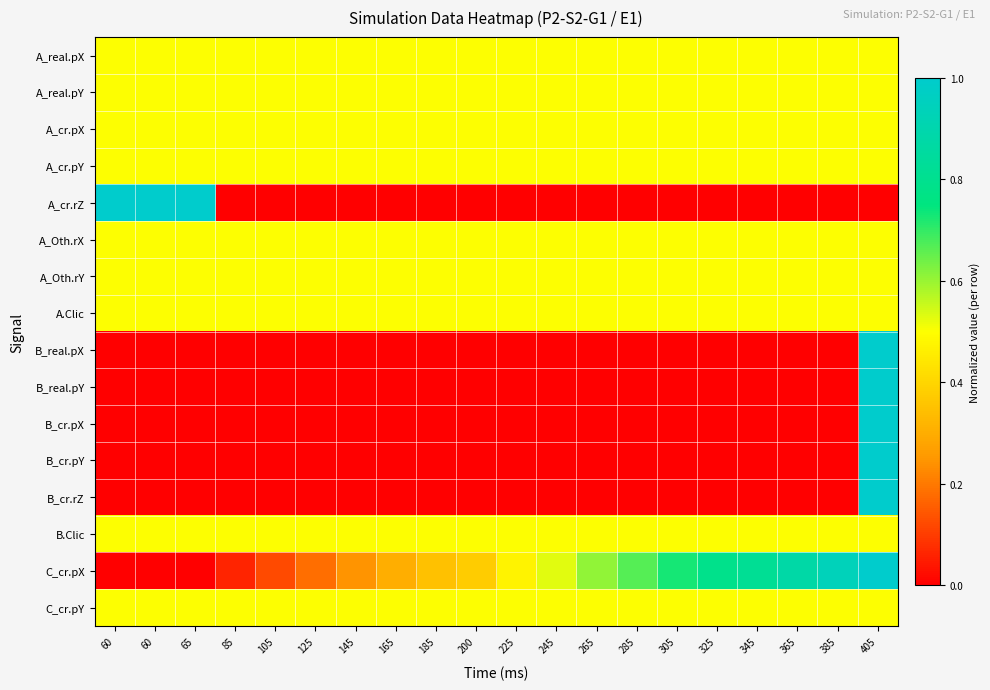

Reading left to right, transcribe all the data shown in this chart.

A_real.pX: 60=0.5	60=0.5	65=0.5	85=0.5	105=0.5	125=0.5	145=0.5	165=0.5	185=0.5	200=0.5	225=0.5	245=0.5	265=0.5	285=0.5	305=0.5	325=0.5	345=0.5	365=0.5	385=0.5	405=0.5
A_real.pY: 60=0.5	60=0.5	65=0.5	85=0.5	105=0.5	125=0.5	145=0.5	165=0.5	185=0.5	200=0.5	225=0.5	245=0.5	265=0.5	285=0.5	305=0.5	325=0.5	345=0.5	365=0.5	385=0.5	405=0.5
A_cr.pX: 60=0.5	60=0.5	65=0.5	85=0.5	105=0.5	125=0.5	145=0.5	165=0.5	185=0.5	200=0.5	225=0.5	245=0.5	265=0.5	285=0.5	305=0.5	325=0.5	345=0.5	365=0.5	385=0.5	405=0.5
A_cr.pY: 60=0.5	60=0.5	65=0.5	85=0.5	105=0.5	125=0.5	145=0.5	165=0.5	185=0.5	200=0.5	225=0.5	245=0.5	265=0.5	285=0.5	305=0.5	325=0.5	345=0.5	365=0.5	385=0.5	405=0.5
A_cr.rZ: 60=1.0	60=1.0	65=1.0	85=0.0	105=0.0	125=0.0	145=0.0	165=0.0	185=0.0	200=0.0	225=0.0	245=0.0	265=0.0	285=0.0	305=0.0	325=0.0	345=0.0	365=0.0	385=0.0	405=0.0
A_Oth.rX: 60=0.5	60=0.5	65=0.5	85=0.5	105=0.5	125=0.5	145=0.5	165=0.5	185=0.5	200=0.5	225=0.5	245=0.5	265=0.5	285=0.5	305=0.5	325=0.5	345=0.5	365=0.5	385=0.5	405=0.5
A_Oth.rY: 60=0.5	60=0.5	65=0.5	85=0.5	105=0.5	125=0.5	145=0.5	165=0.5	185=0.5	200=0.5	225=0.5	245=0.5	265=0.5	285=0.5	305=0.5	325=0.5	345=0.5	365=0.5	385=0.5	405=0.5
A.Clic: 60=0.5	60=0.5	65=0.5	85=0.5	105=0.5	125=0.5	145=0.5	165=0.5	185=0.5	200=0.5	225=0.5	245=0.5	265=0.5	285=0.5	305=0.5	325=0.5	345=0.5	365=0.5	385=0.5	405=0.5
B_real.pX: 60=0.0	60=0.0	65=0.0	85=0.0	105=0.0	125=0.0	145=0.0	165=0.0	185=0.0	200=0.0	225=0.0	245=0.0	265=0.0	285=0.0	305=0.0	325=0.0	345=0.0	365=0.0	385=0.0	405=1.0
B_real.pY: 60=0.0	60=0.0	65=0.0	85=0.0	105=0.0	125=0.0	145=0.0	165=0.0	185=0.0	200=0.0	225=0.0	245=0.0	265=0.0	285=0.0	305=0.0	325=0.0	345=0.0	365=0.0	385=0.0	405=1.0
B_cr.pX: 60=0.0	60=0.0	65=0.0	85=0.0	105=0.0	125=0.0	145=0.0	165=0.0	185=0.0	200=0.0	225=0.0	245=0.0	265=0.0	285=0.0	305=0.0	325=0.0	345=0.0	365=0.0	385=0.0	405=1.0
B_cr.pY: 60=0.0	60=0.0	65=0.0	85=0.0	105=0.0	125=0.0	145=0.0	165=0.0	185=0.0	200=0.0	225=0.0	245=0.0	265=0.0	285=0.0	305=0.0	325=0.0	345=0.0	365=0.0	385=0.0	405=1.0
B_cr.rZ: 60=0.0	60=0.0	65=0.0	85=0.0	105=0.0	125=0.0	145=0.0	165=0.0	185=0.0	200=0.0	225=0.0	245=0.0	265=0.0	285=0.0	305=0.0	325=0.0	345=0.0	365=0.0	385=0.0	405=1.0
B.Clic: 60=0.5	60=0.5	65=0.5	85=0.5	105=0.5	125=0.5	145=0.5	165=0.5	185=0.5	200=0.5	225=0.5	245=0.5	265=0.5	285=0.5	305=0.5	325=0.5	345=0.5	365=0.5	385=0.5	405=0.5
C_cr.pX: 60=0.0	60=0.0	65=0.0	85=0.1	105=0.1	125=0.2	145=0.2	165=0.3	185=0.4	200=0.4	225=0.5	245=0.5	265=0.6	285=0.7	305=0.7	325=0.8	345=0.8	365=0.9	385=0.9	405=1.0
C_cr.pY: 60=0.5	60=0.5	65=0.5	85=0.5	105=0.5	125=0.5	145=0.5	165=0.5	185=0.5	200=0.5	225=0.5	245=0.5	265=0.5	285=0.5	305=0.5	325=0.5	345=0.5	365=0.5	385=0.5	405=0.5